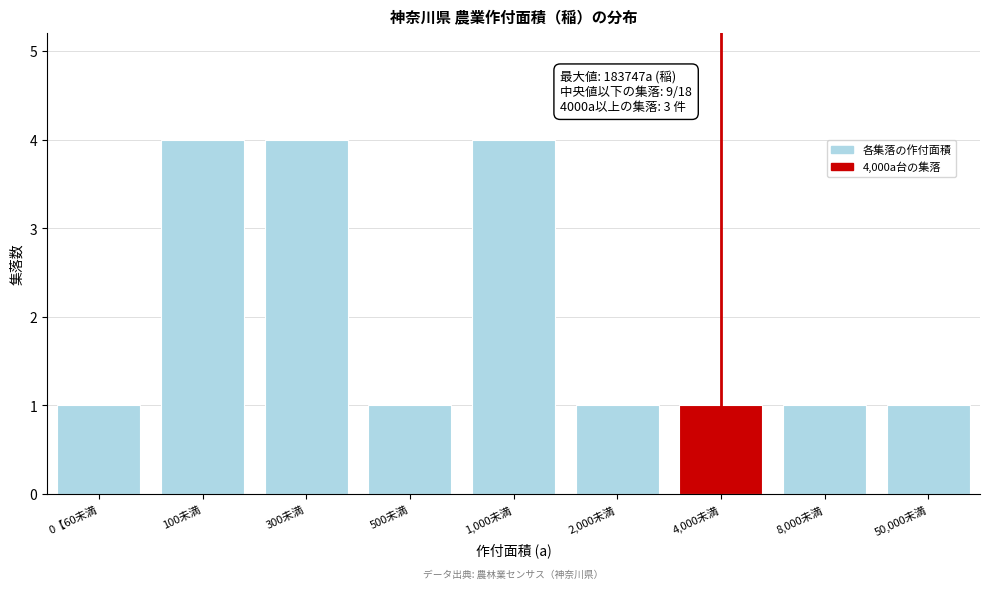

Reading left to right, transcribe all the data shown in this chart.

1	4	4	1	4	1	1	1	1